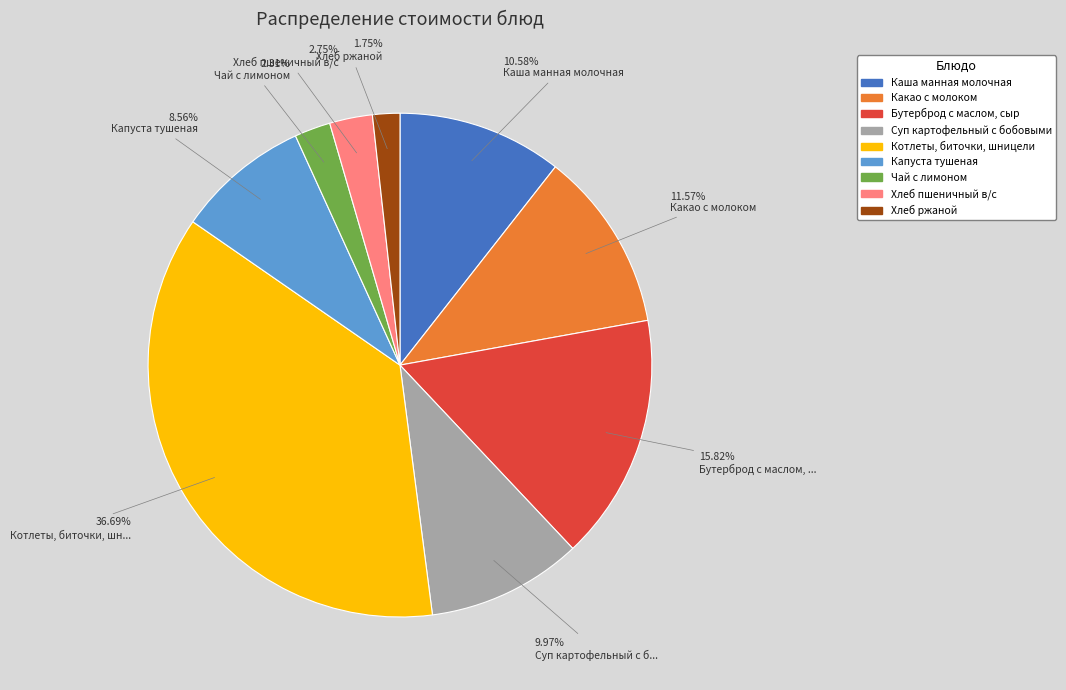

Is there a majority slice in this chart?

No